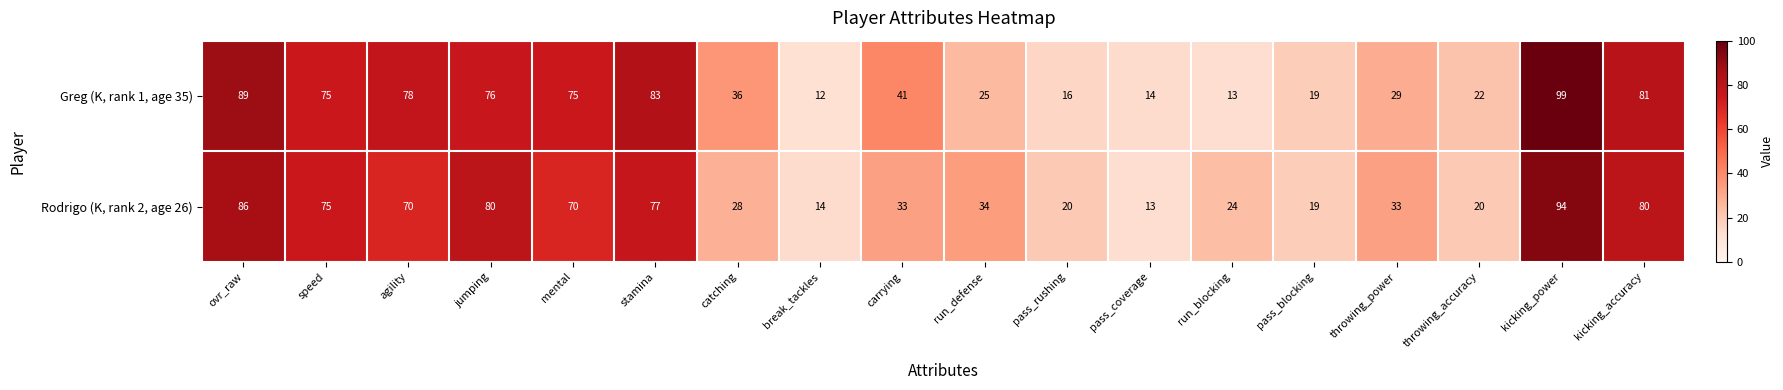

Is it true that Rodrigo (K, rank 2, age 26) equals 54 at throwing_power?

False